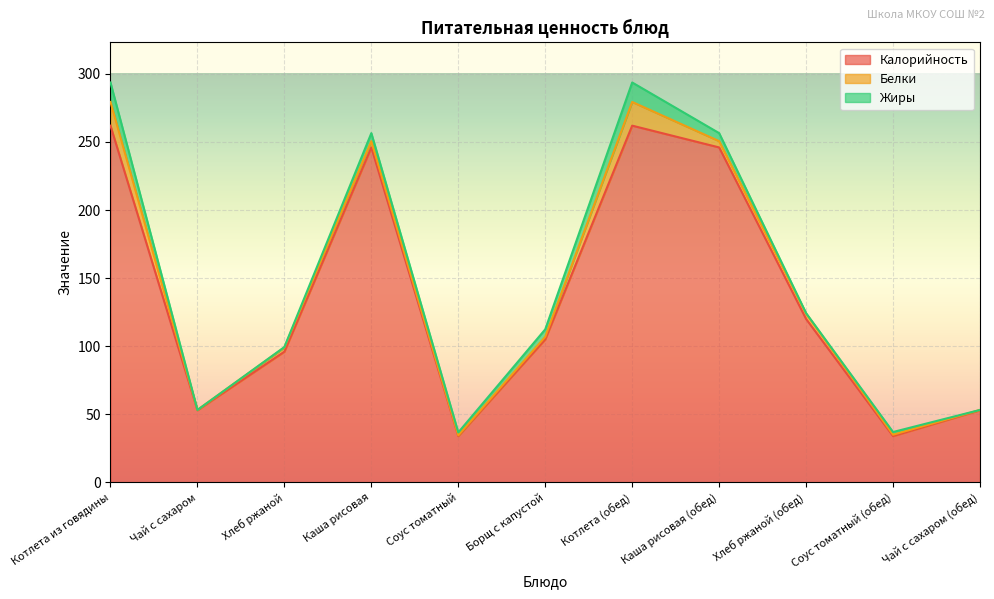

Reading left to right, extract all data points from this chart.

Калорийность: 262.0	53.0	96.0	246.0	34.0	105.0	262.0	246.0	120.0	34.0	53.0
Белки: 17.4	0.2	3.1	4.6	0.5	1.9	17.4	4.6	3.9	1.0	0.2
Жиры: 14.3	0.0	0.3	5.9	2.2	5.5	14.3	5.9	0.4	2.0	0.0